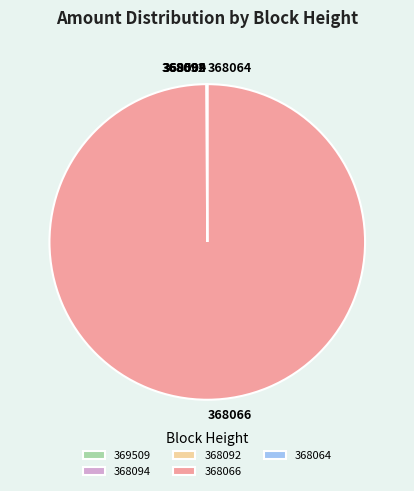

Is it true that 368066 is 100% of the pie?

True